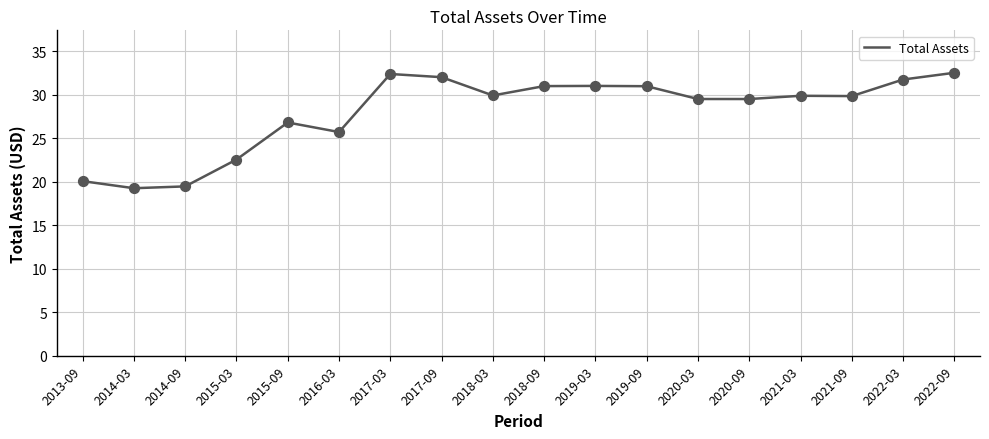

Which has a higher value, 2014-09 or 2022-03?

2022-03